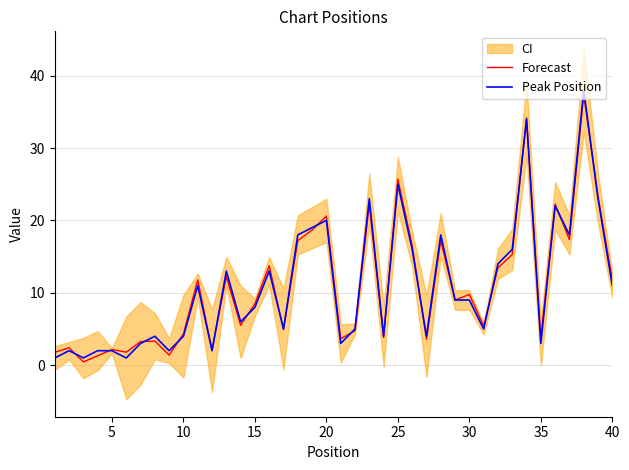

At which category does Peak Position reach its first local peak?

5